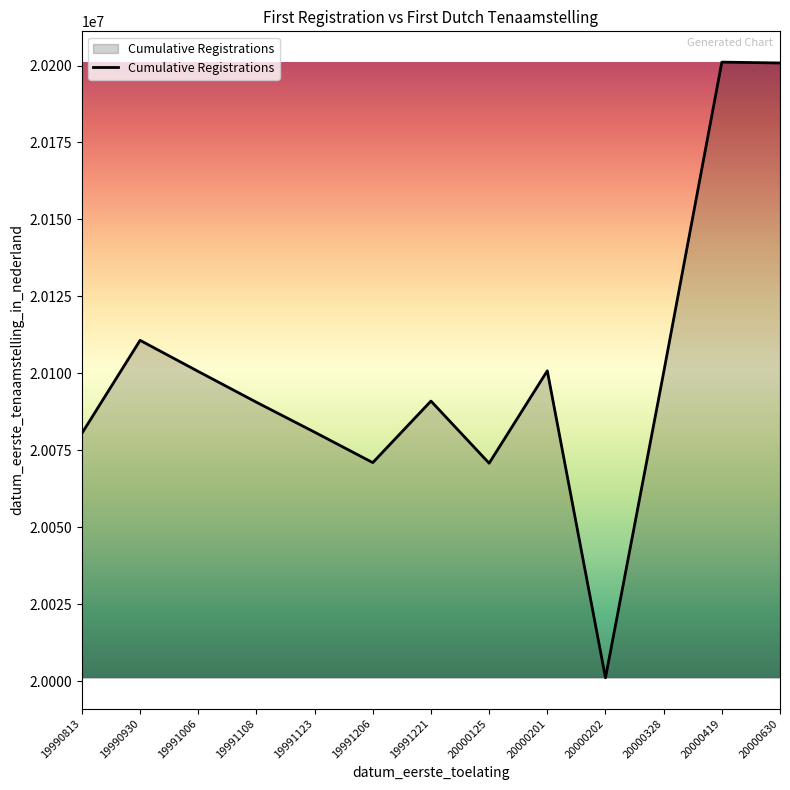

What is the sum of the values at 20000419 and 20000328?

40301422